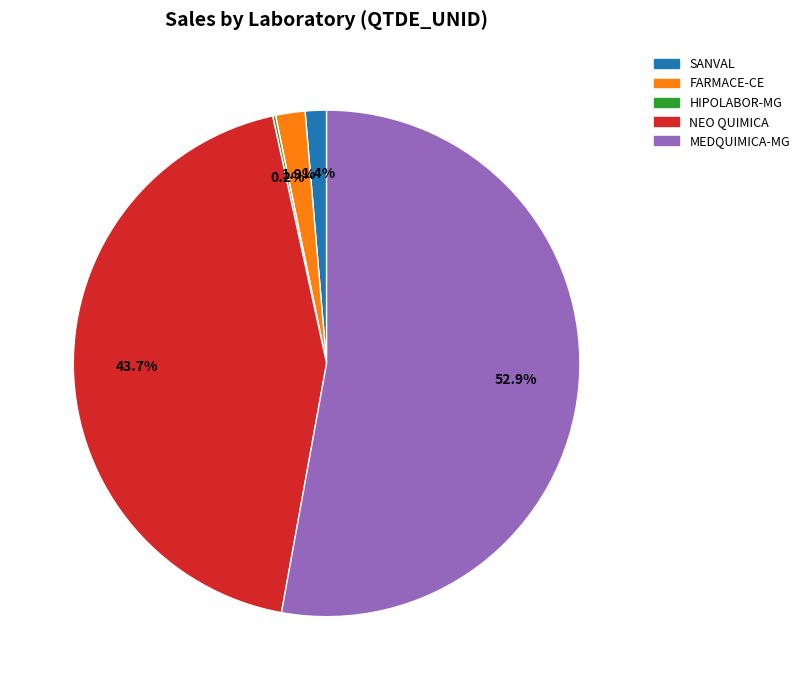

Does any single category account for the majority?

Yes